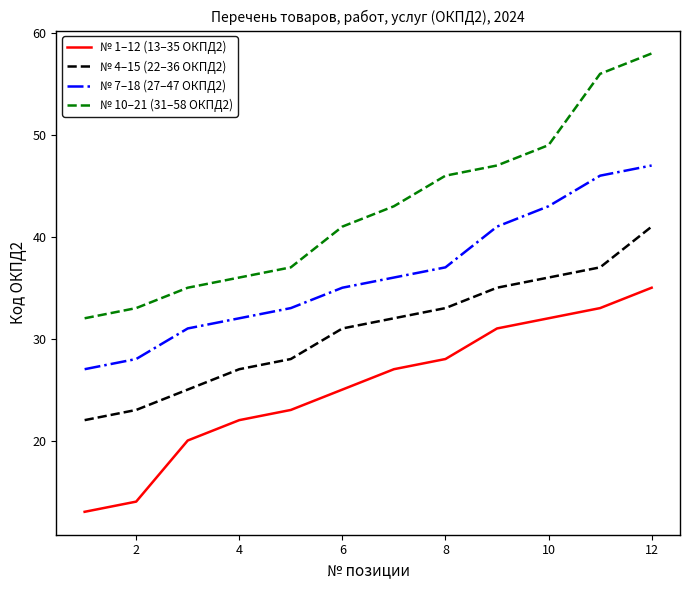

What is the difference between the maximum and minimum values in the № 10–21 (31–58 ОКПД2) series?

26